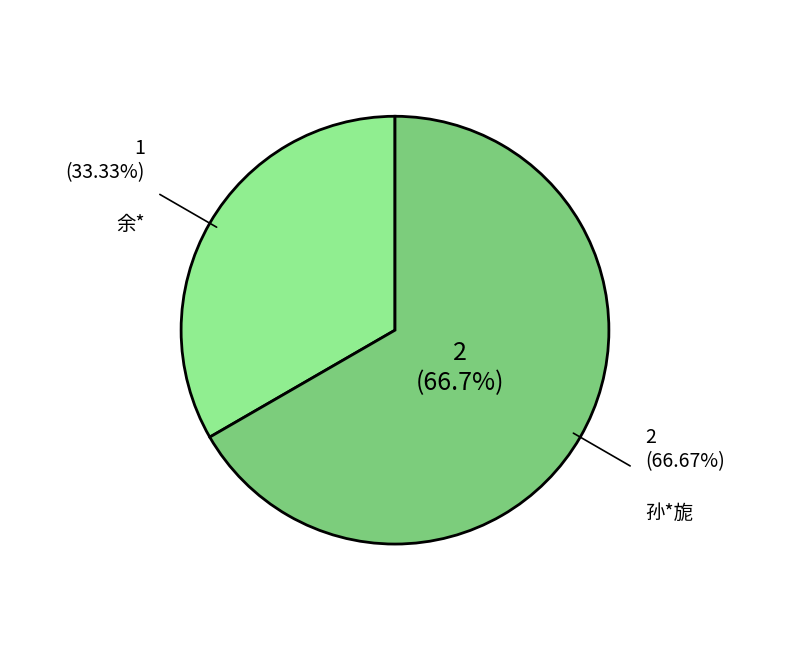

Is it true that 孙*旎 is 67% of the pie?

True